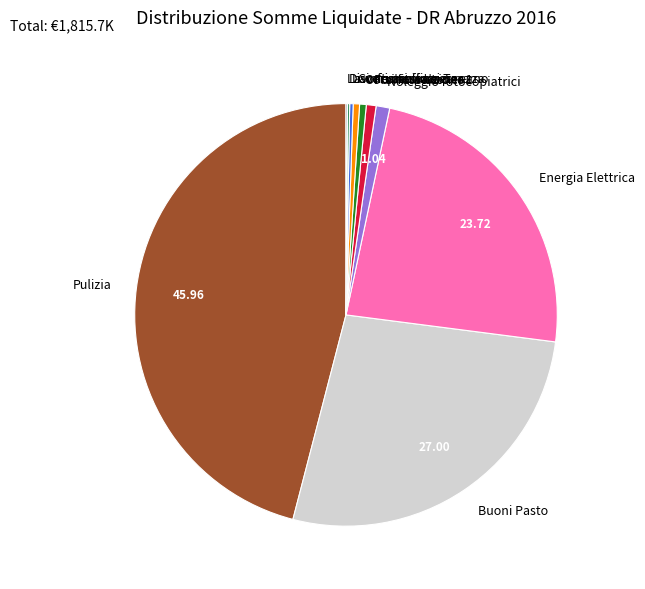

Combined, do Buoni Pasto and Pulizia account for over 50%?

Yes